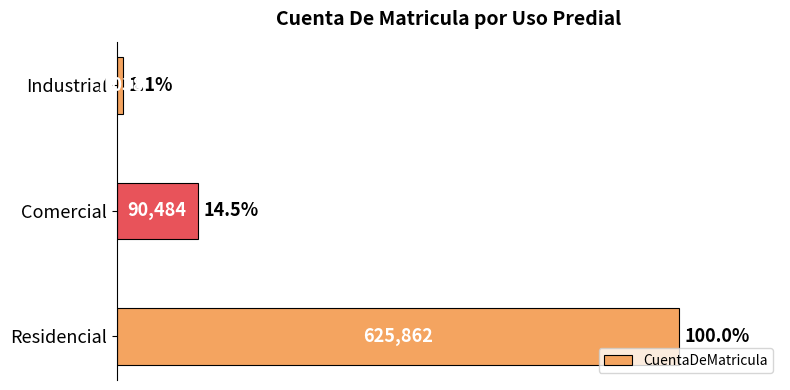

Reading top to bottom, list all the values displayed in this chart.

7038	90484	625862